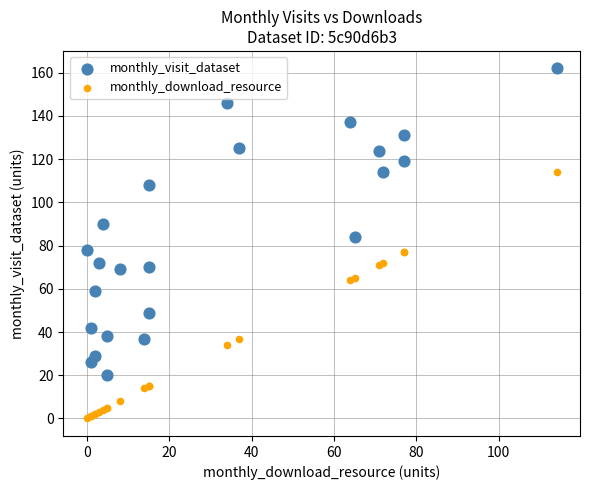

What is the X range (max minus min) for the scatter plot?

114